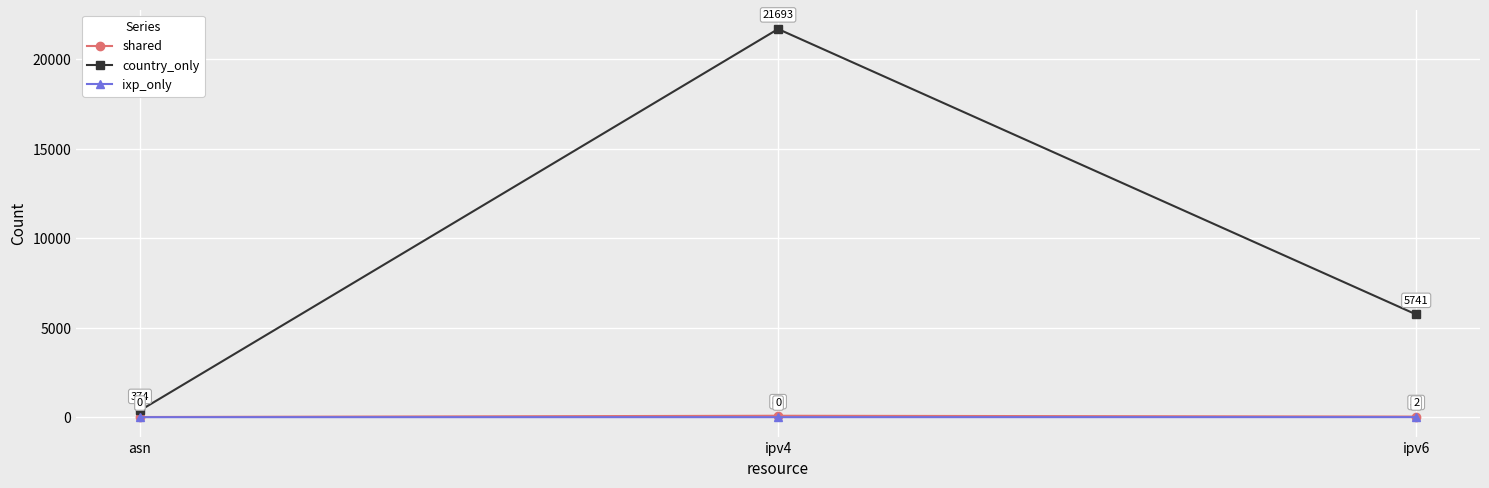

How many distinct data groups are displayed?

3